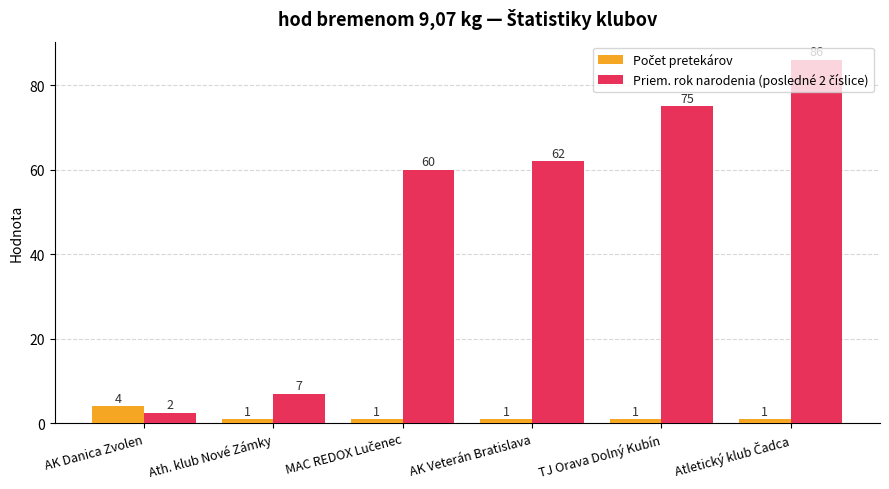

How many groups of bars are there?

6